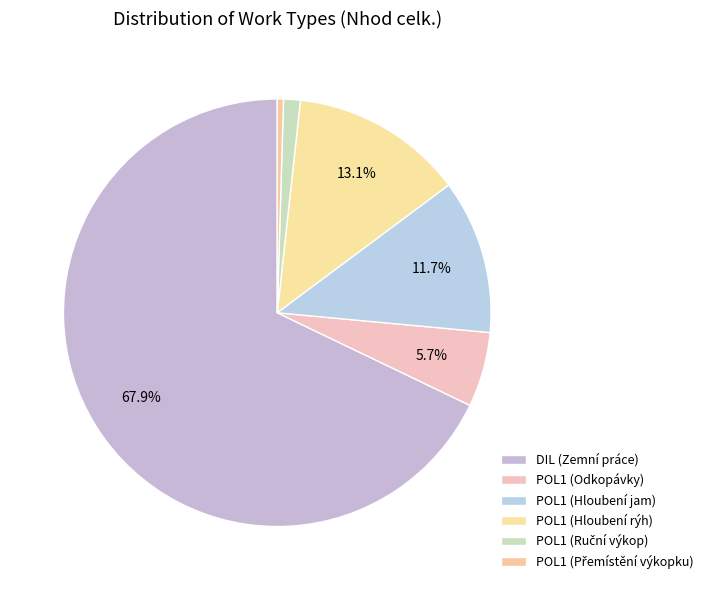

What is the change in value from POL1 (Hloubení jam) to POL1 (Hloubení rýh)?

+8.3